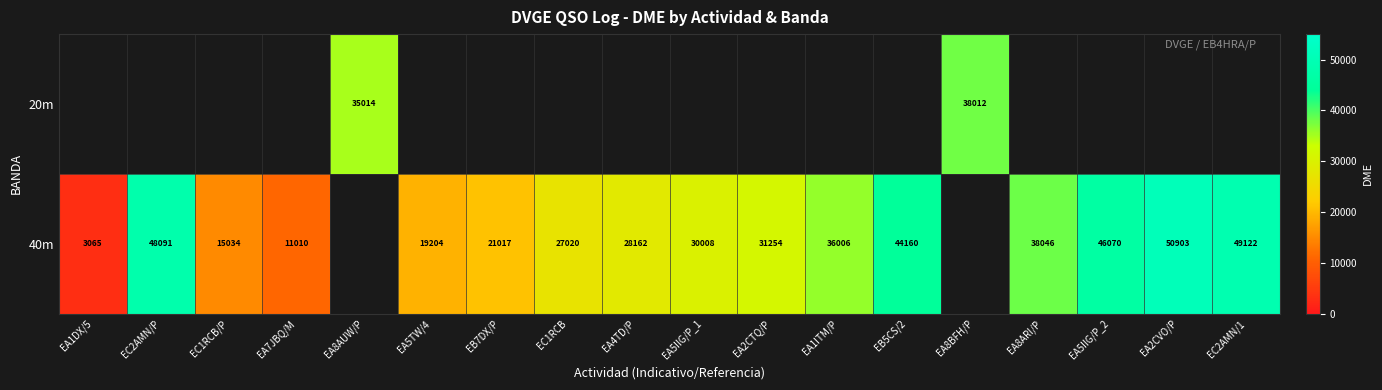

The 40m series shows 11010 at EA7JBQ/M. True or false?

True